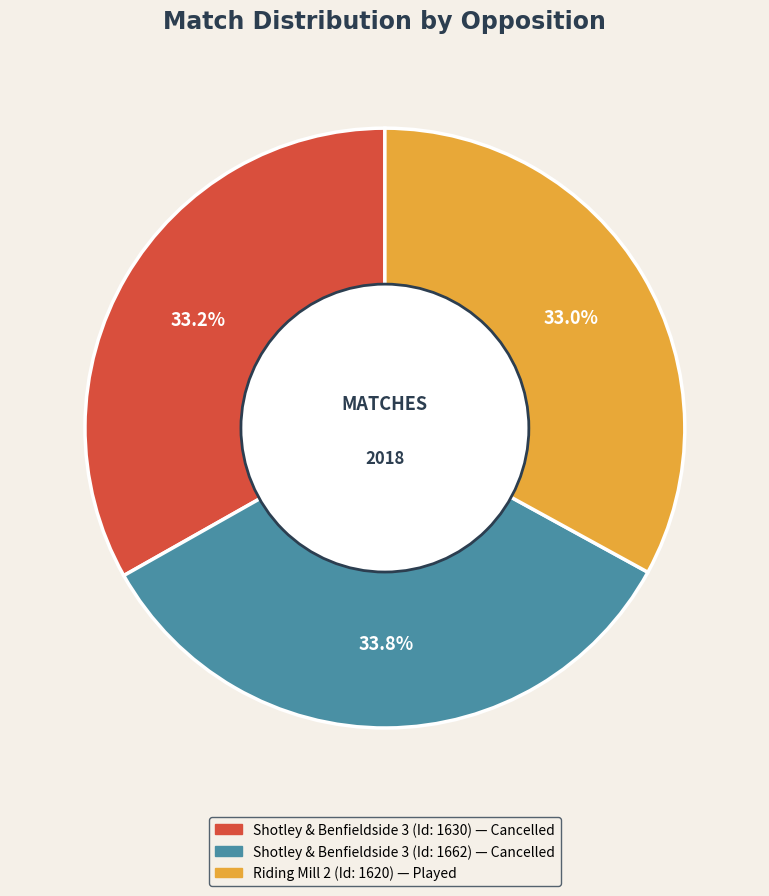

Does any single category account for the majority?

No